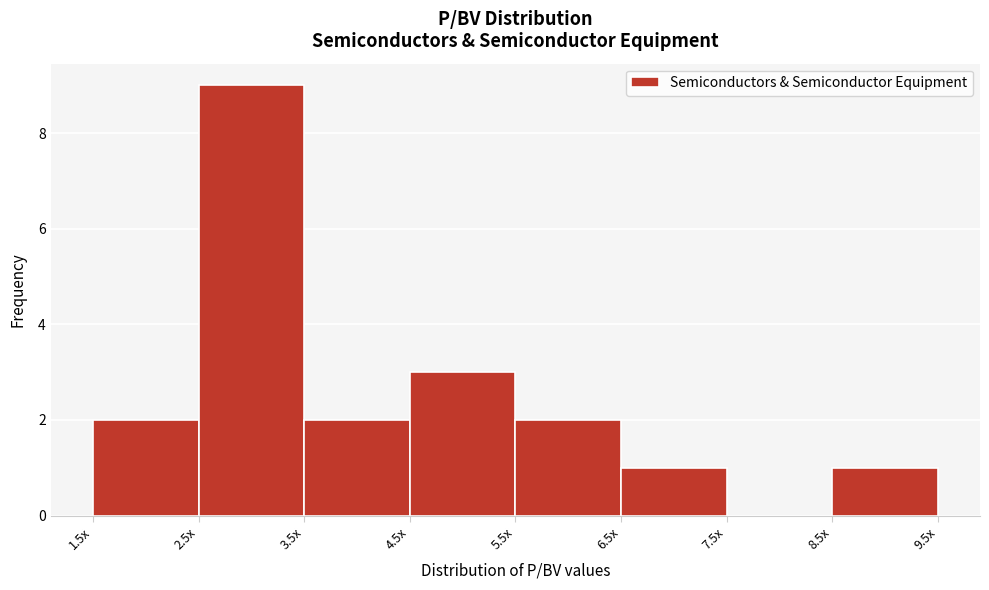

Reading right to left, extract all data points from this chart.

8.5x=1	7.5x=0	6.5x=1	5.5x=2	4.5x=3	3.5x=2	2.5x=9	1.5x=2